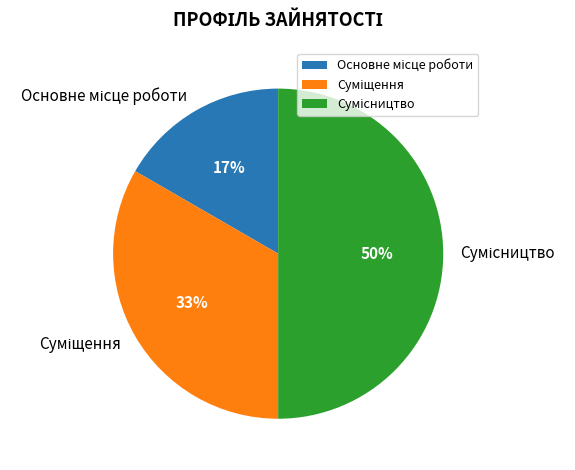

To the nearest percent, what is the difference between the largest and smallest slice percentages?

33%